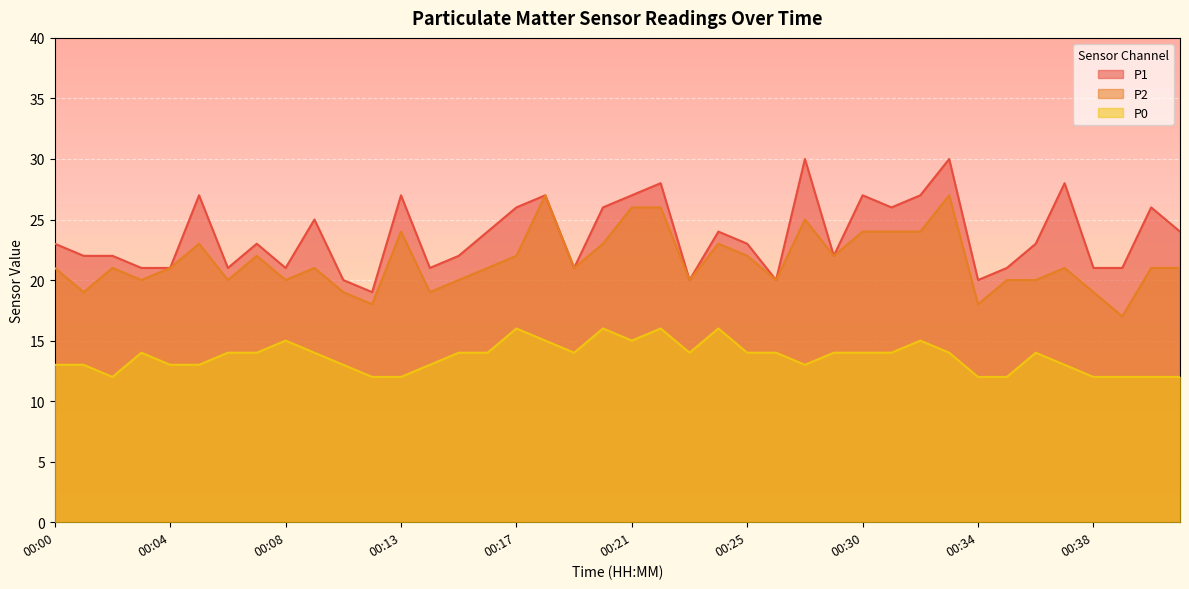

What is the sum of all P1 values?

947